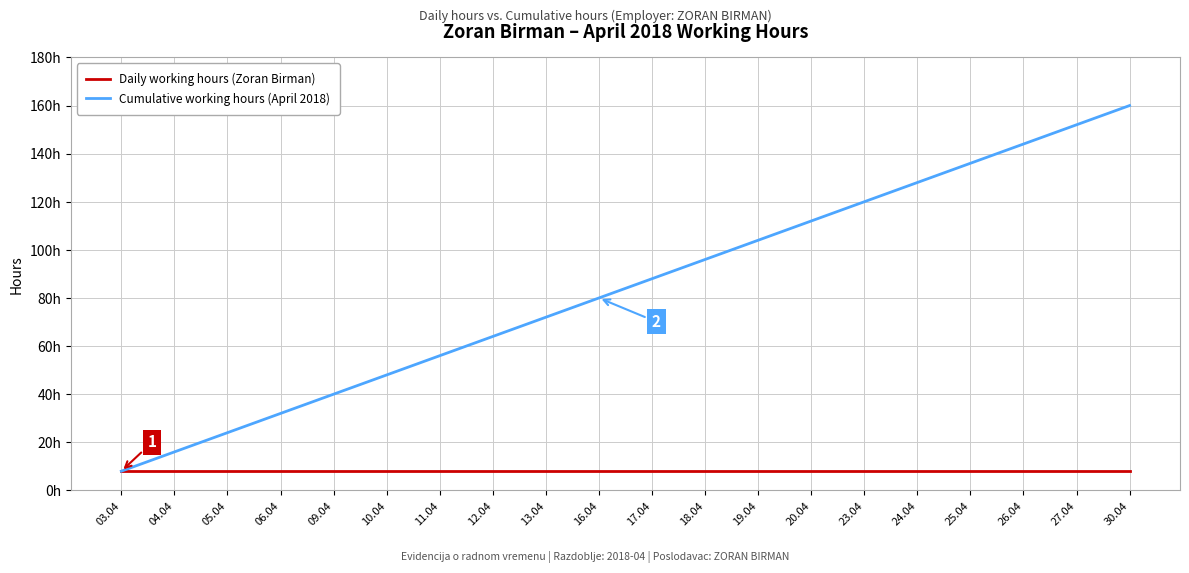

What is the label of the 8th point from the right?

19.04